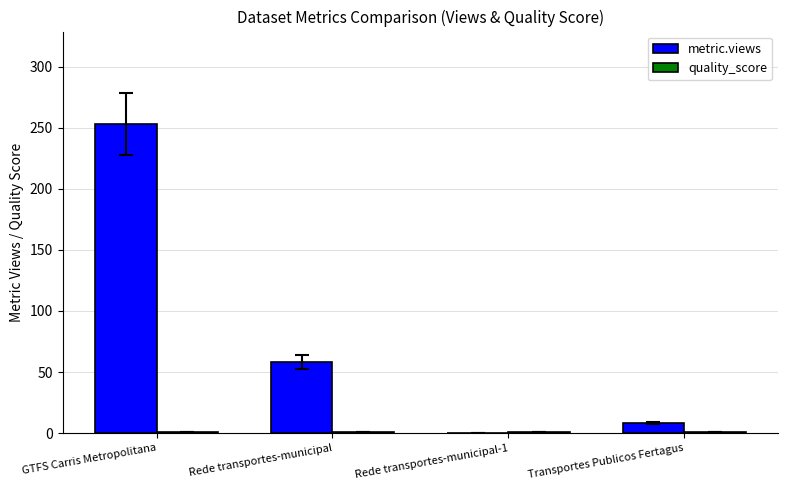

What is the sum of all metric.views values?

319.0